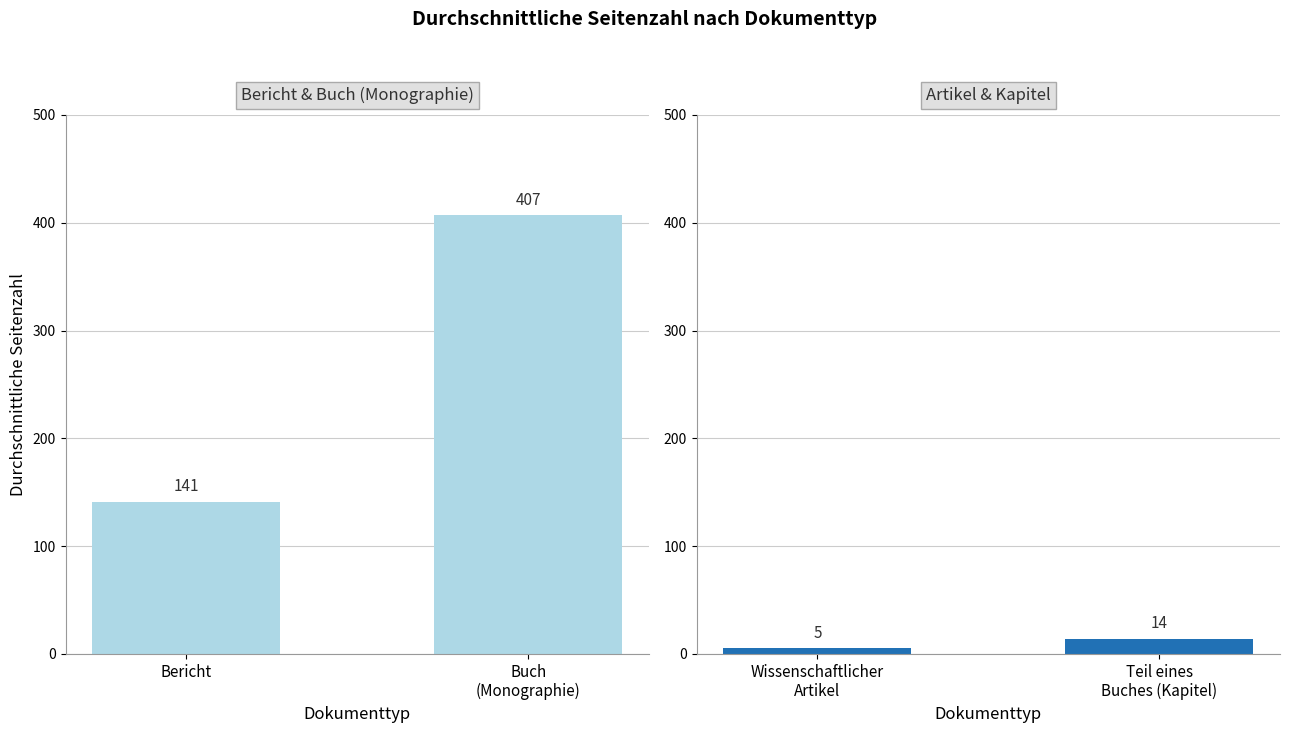

What is the lowest value of the Wissenschaftlicher Artikel / Kapitel series?

5